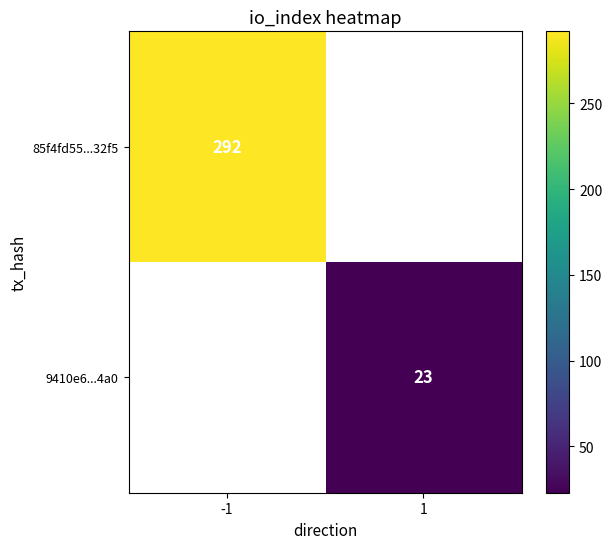

The 9410e6...4a0 series shows 23 at 1. True or false?

True